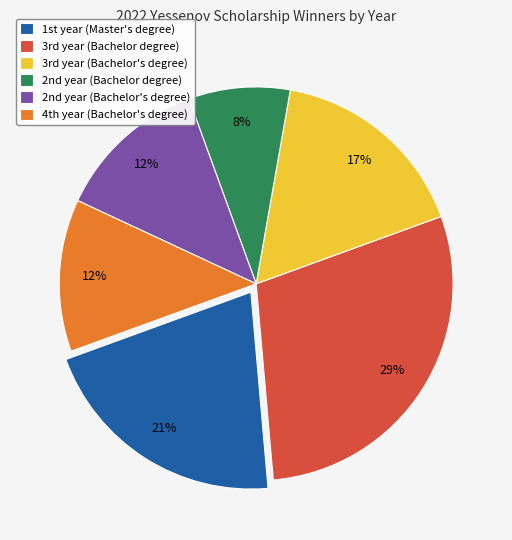

How many slices are in this pie chart?

6